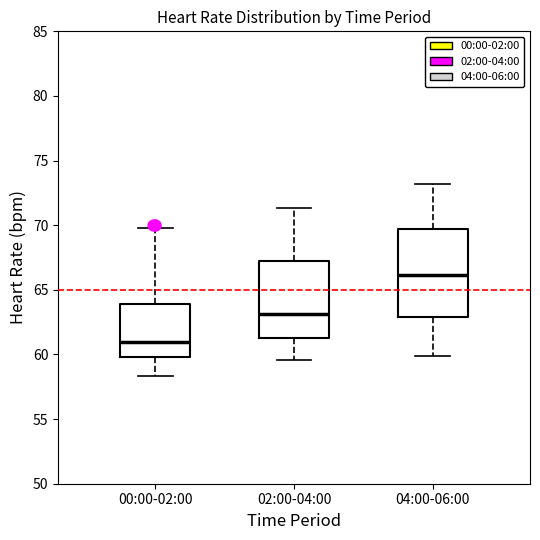

Which box's median line is the lowest?

00:00-02:00